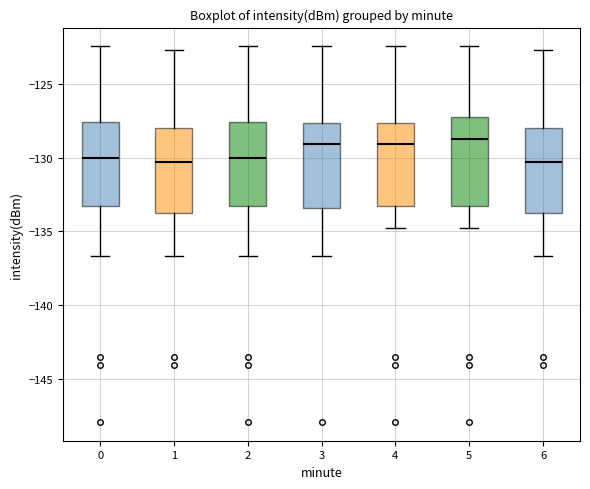

Where does the upper whisker of the box at x = 4 end on the y-axis? The values are not printed on the chart, so give them approximately, as read against the axis.

-122.5